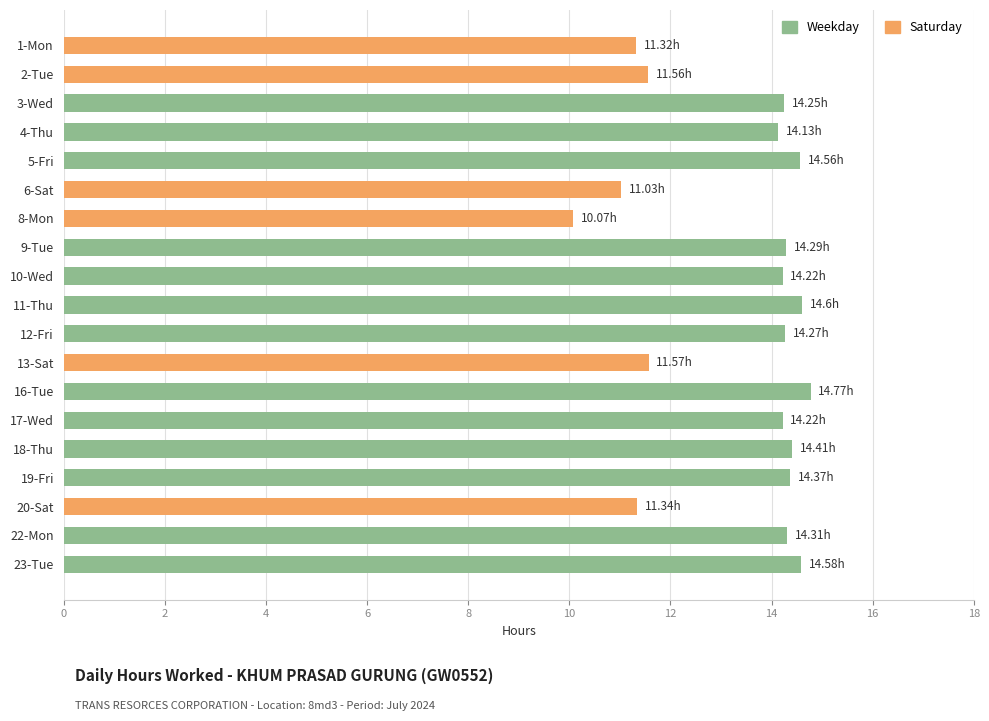

What is the ratio of the value at 3-Wed to the value at 12-Fri?

1.0